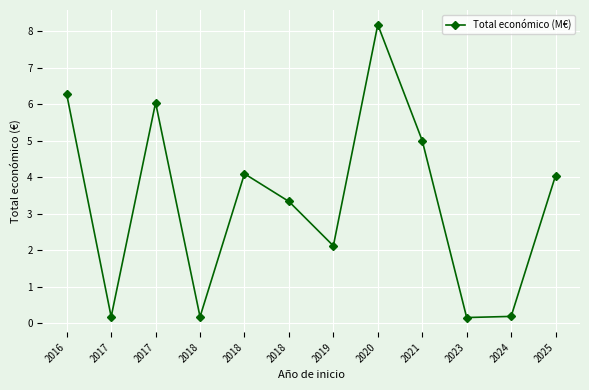

How many values are below 4?

6